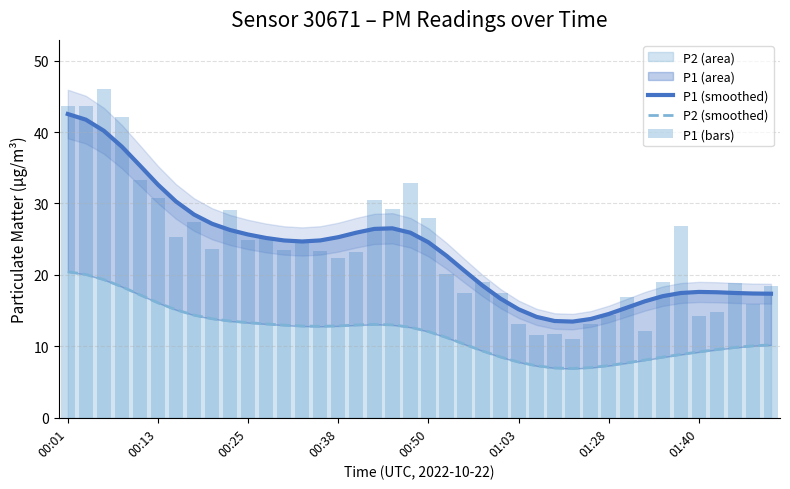

How many values in the P1 (smoothed) series exceed 24?

21